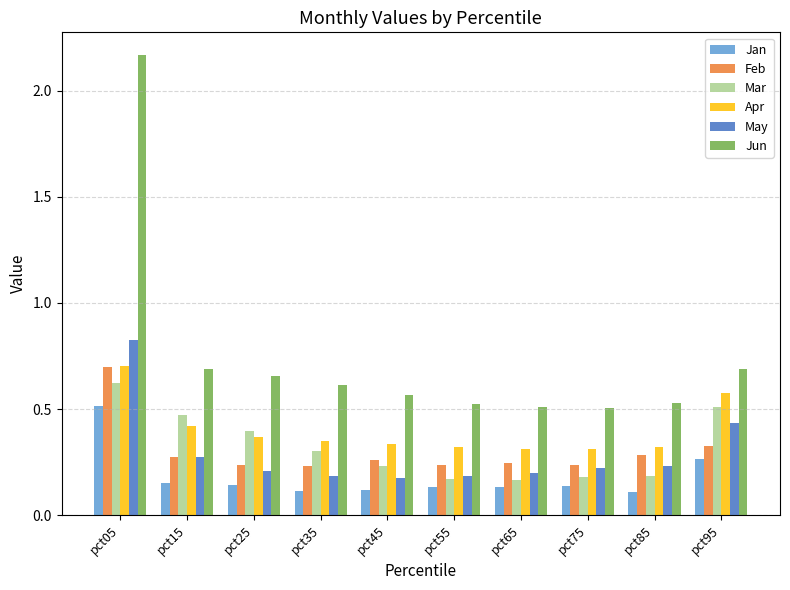

Which series has the largest range (max minus min)?

Jun